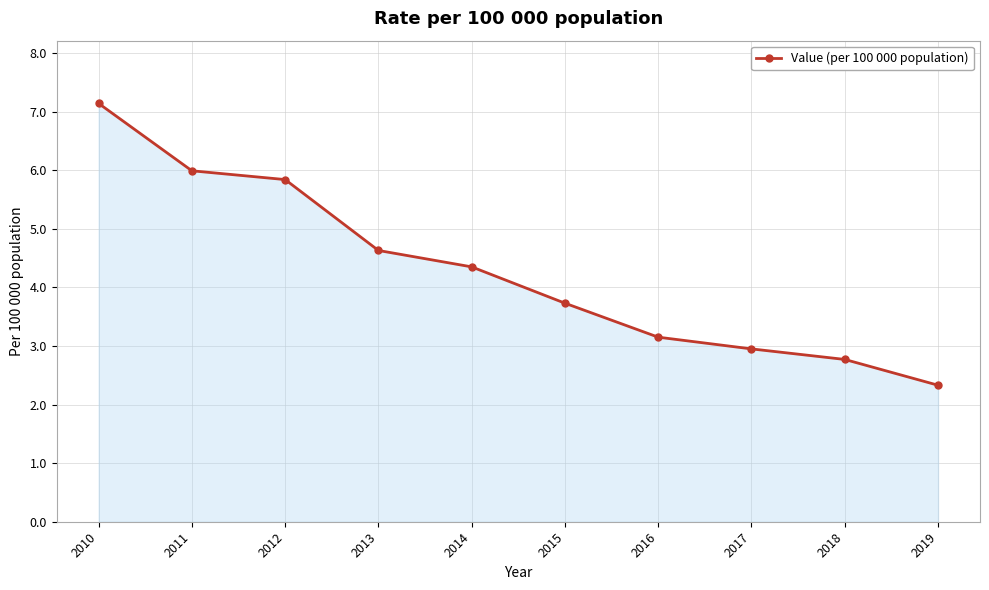

Approximately how many times larger is the value at 2018 compared to 2016?

0.9